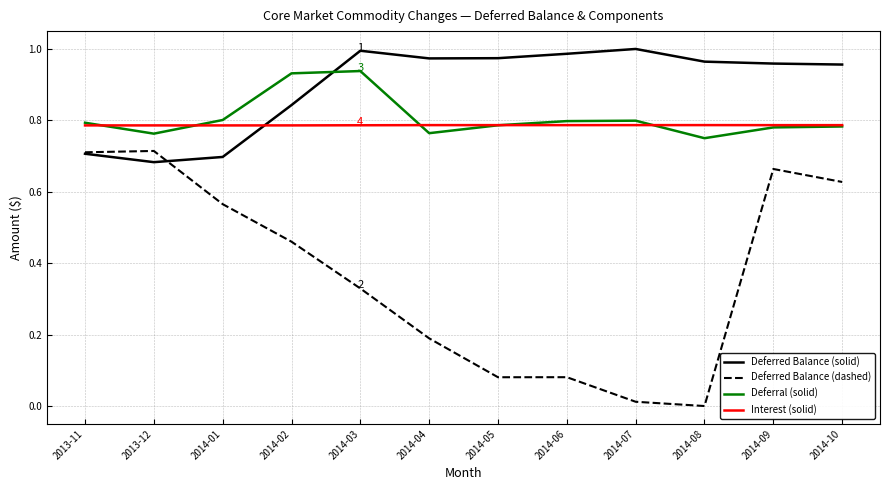

Which series has the largest range (max minus min)?

Deferred Balance (dashed)